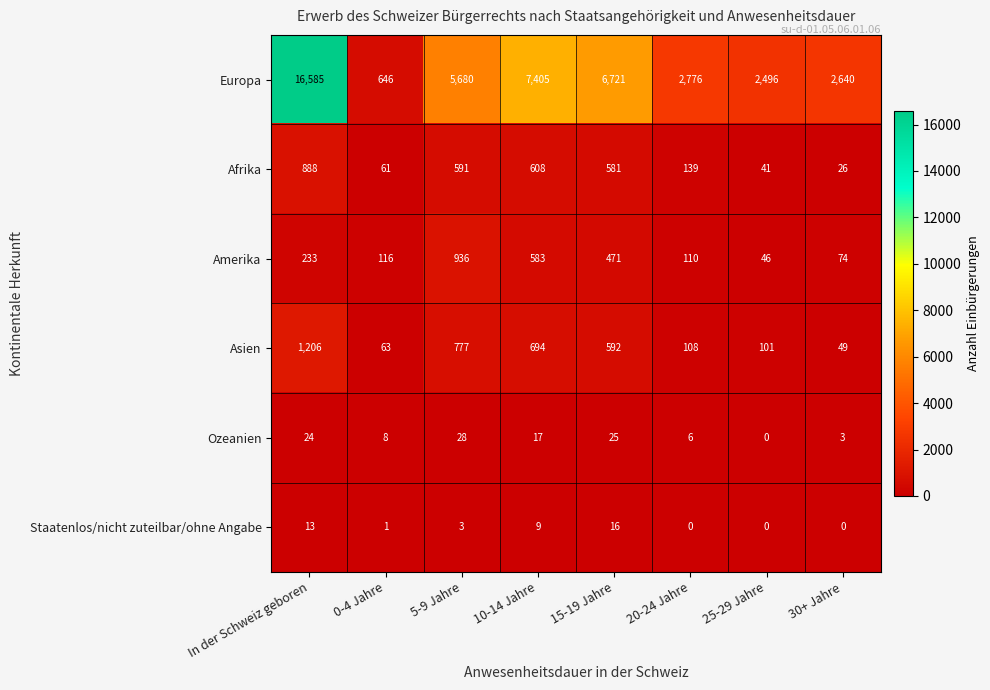

What is the difference between the maximum and minimum values in the Asien series?

1157